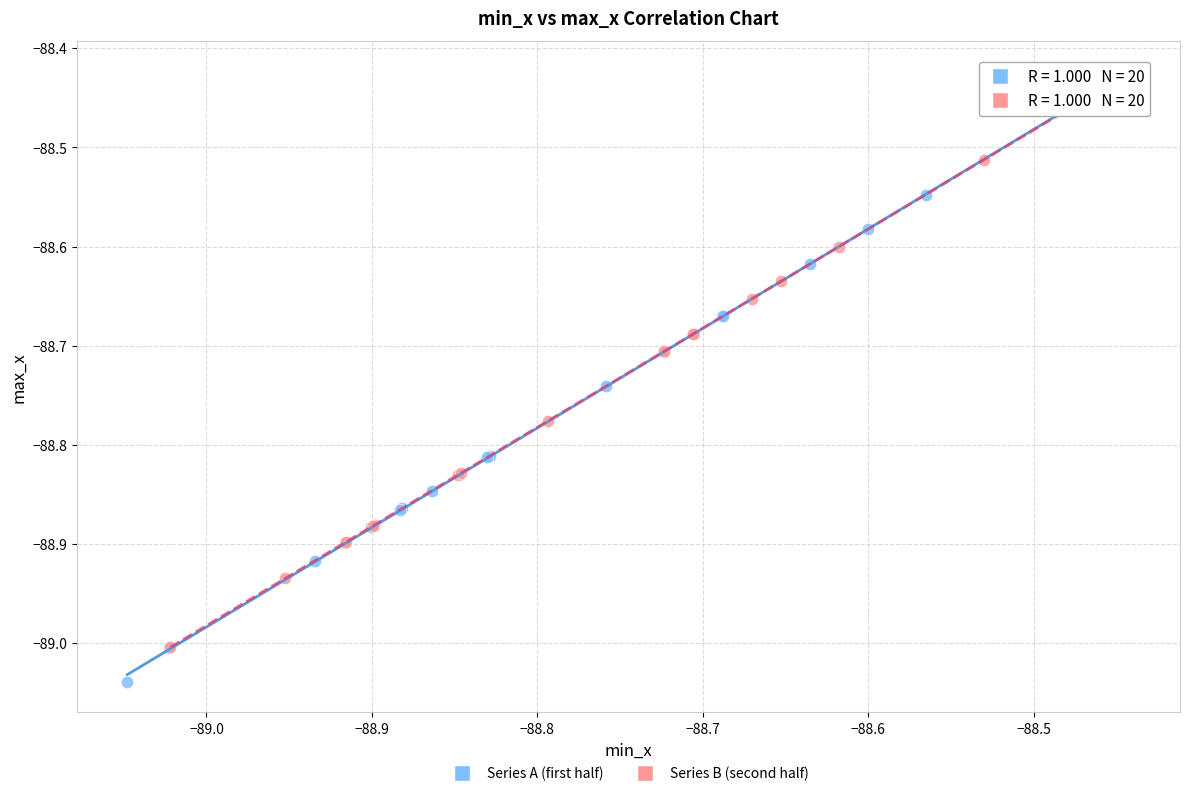

Which series has the widest spread of Y values?

Series A (first half)